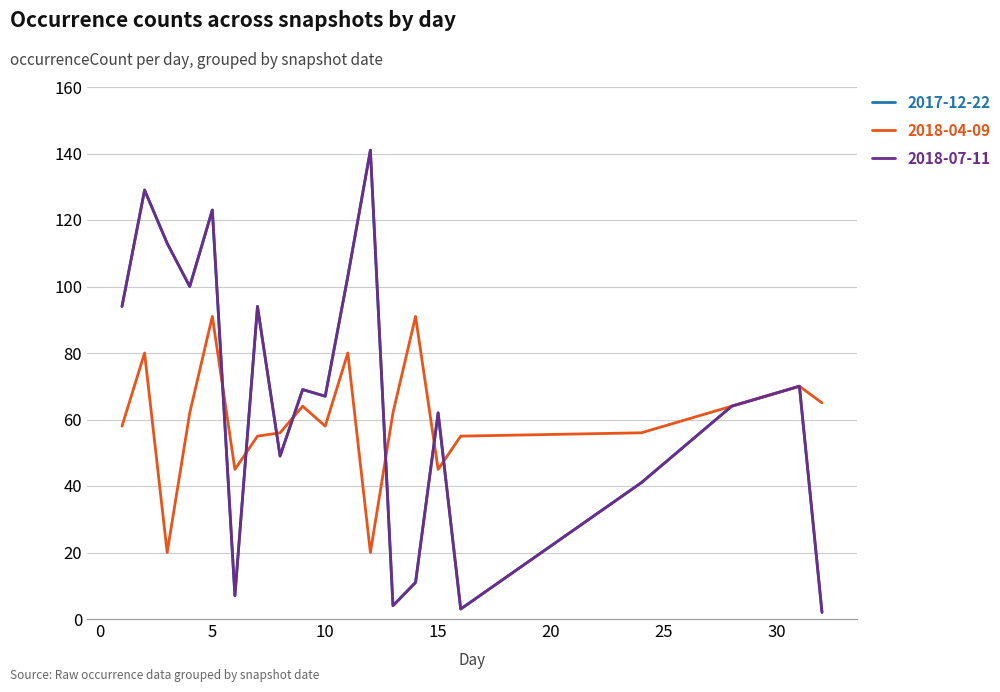

Reading left to right, what are all the values shown in this chart?

2017-12-22: 94	129	113	100	123	7	94	49	69	67	103	141	4	11	62	3	41	64	70	2
2018-04-09: 58	80	20	62	91	45	55	56	64	58	80	20	62	91	45	55	56	64	70	65
2018-07-11: 94	129	113	100	123	7	94	49	69	67	103	141	4	11	62	3	41	64	70	2